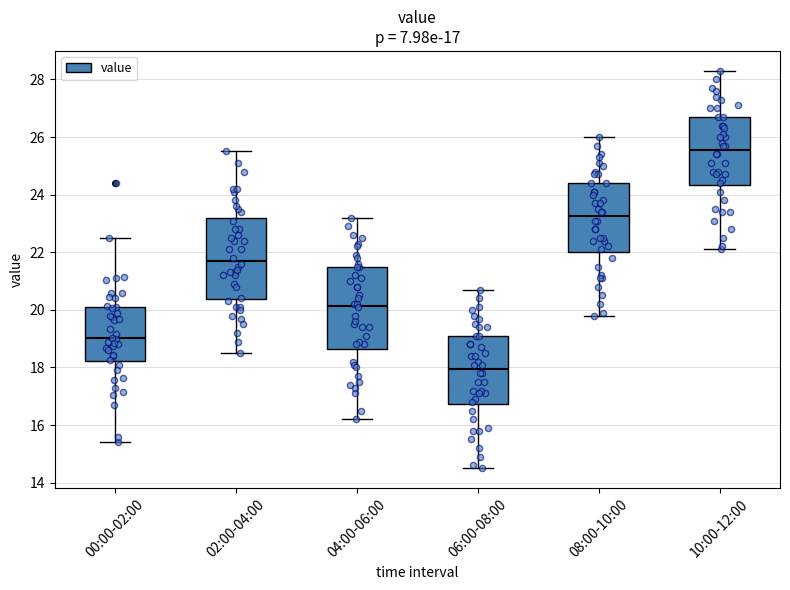

Which box has the lowest median line?

06:00-08:00